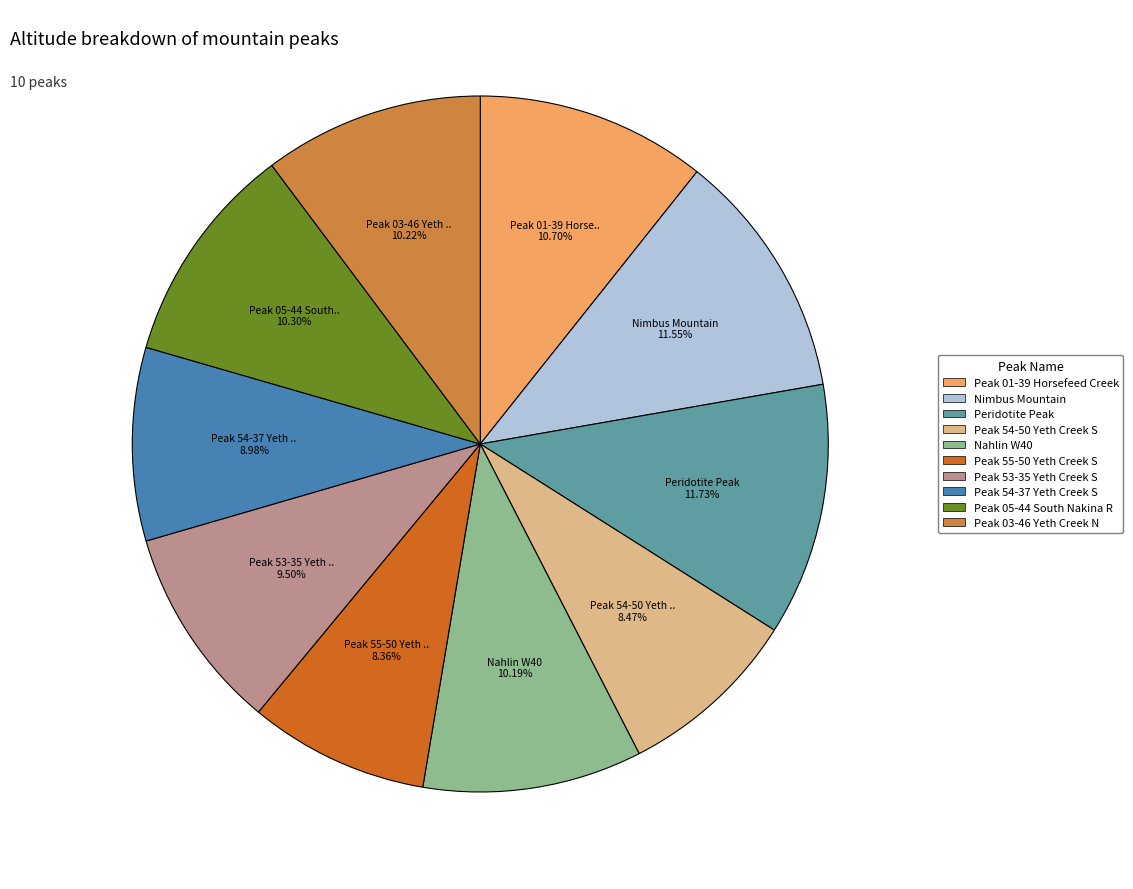

To the nearest percent, what percentage of the pie is Peridotite Peak?

12%